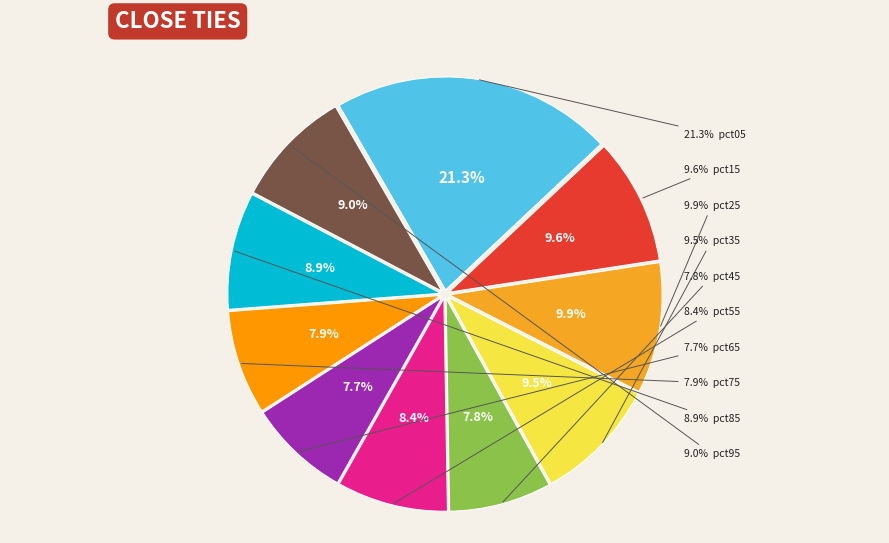

To the nearest percent, what portion does pct25 represent?

10%